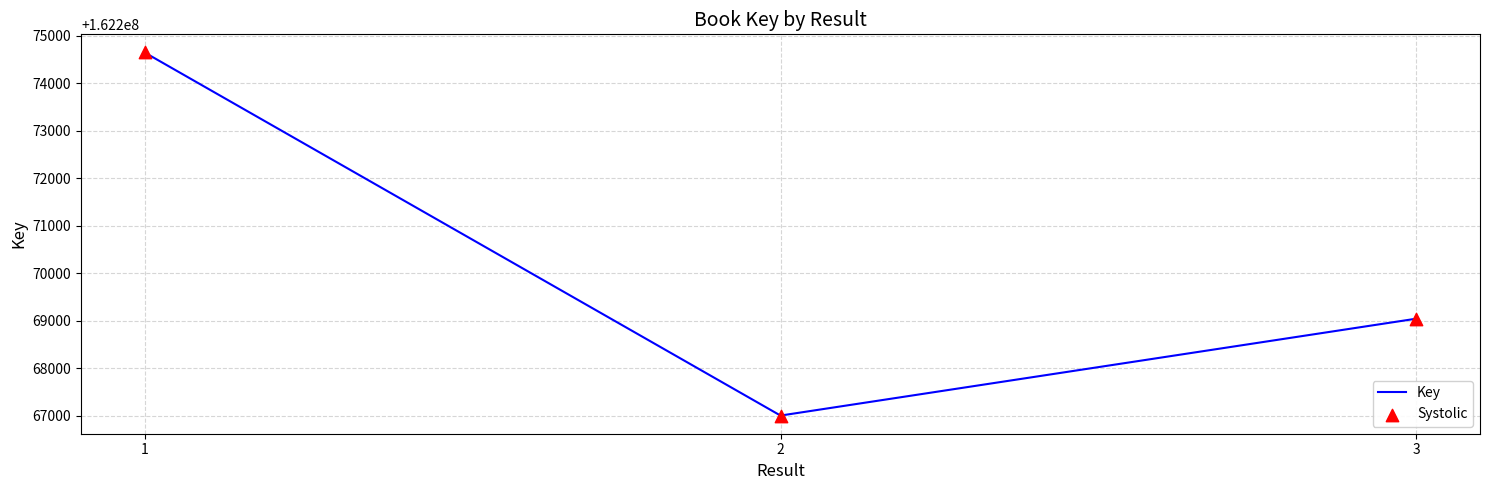

List the labels in order of value, largest first.

1, 3, 2